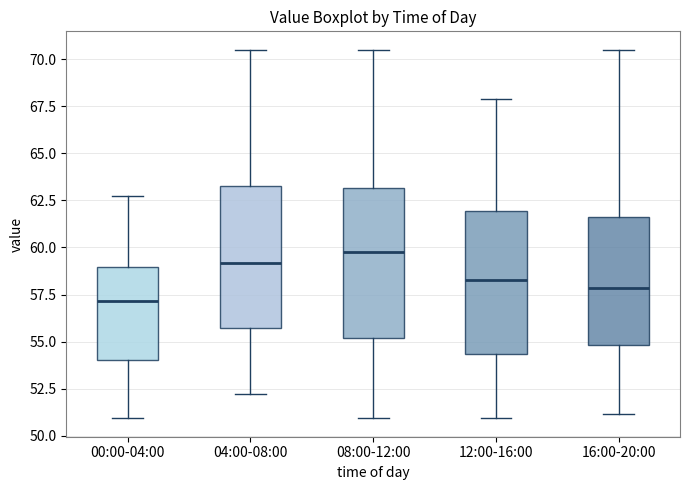

Reading left to right, read every box against the y-axis: the position of its median line, the range the box covers, and the ends of its whiskers. The values are not printed on the chart, so give them approximately, as read against the axis.

00:00-04:00: median 57.0, box 54.0 to 59.0, whiskers 51.0 to 62.5
04:00-08:00: median 59.0, box 55.5 to 63.5, whiskers 52.0 to 70.5
08:00-12:00: median 60.0, box 55.0 to 63.0, whiskers 51.0 to 70.5
12:00-16:00: median 58.5, box 54.5 to 62.0, whiskers 51.0 to 68.0
16:00-20:00: median 58.0, box 55.0 to 61.5, whiskers 51.0 to 70.5